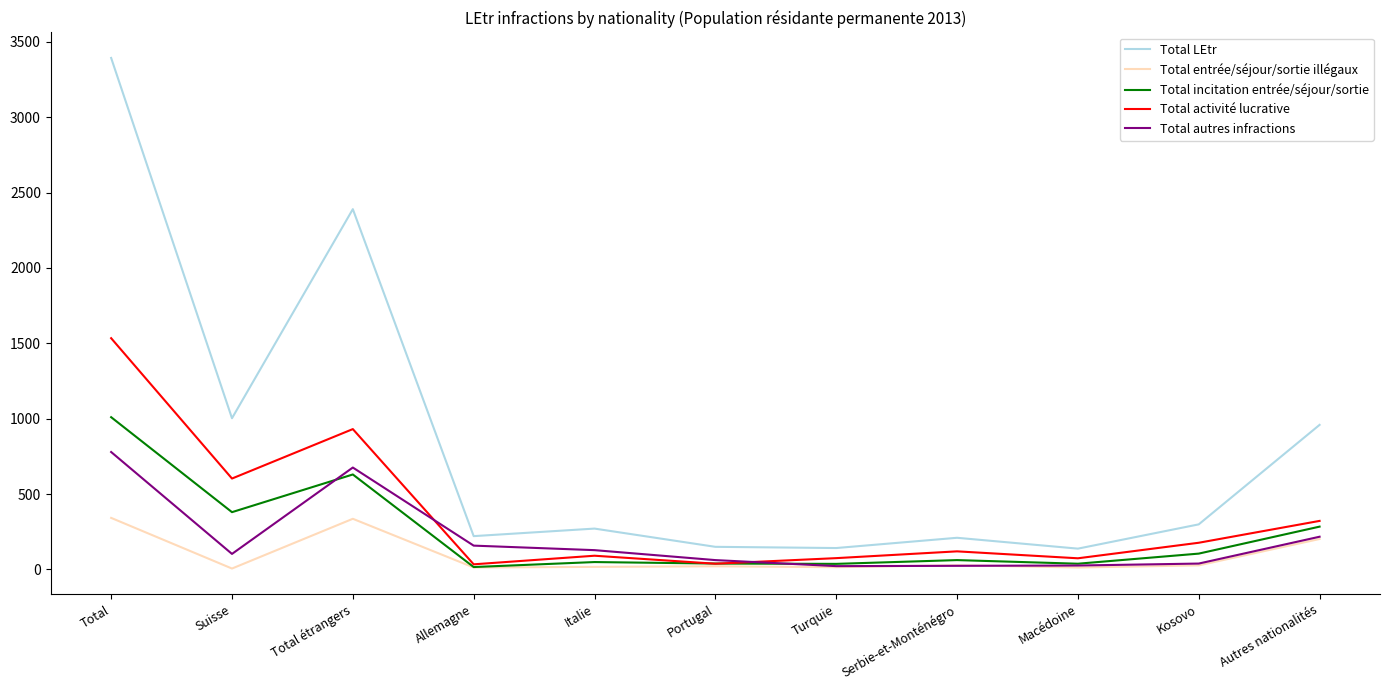

True or false: Total LEtr and Total incitation entrée/séjour/sortie cross at least once.

False